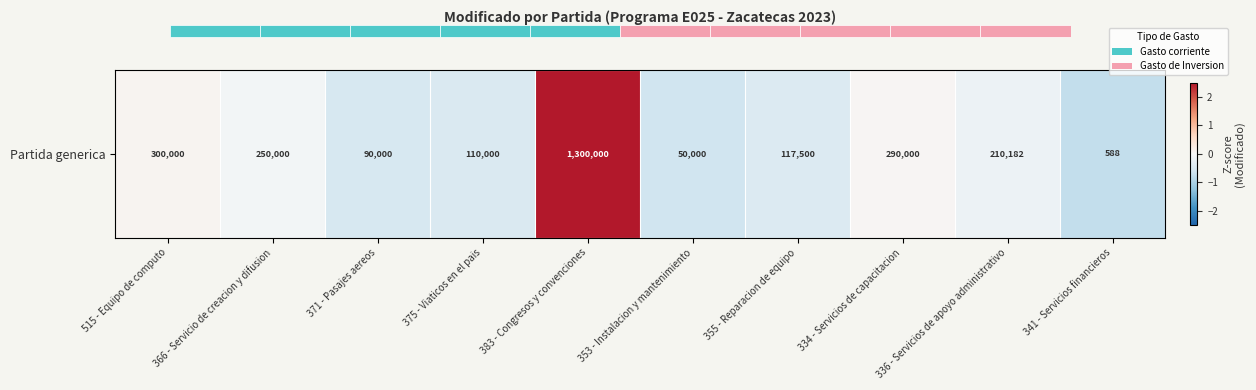

True or false: the data shows -0.4 at 355 - Reparacion de equipo.

True